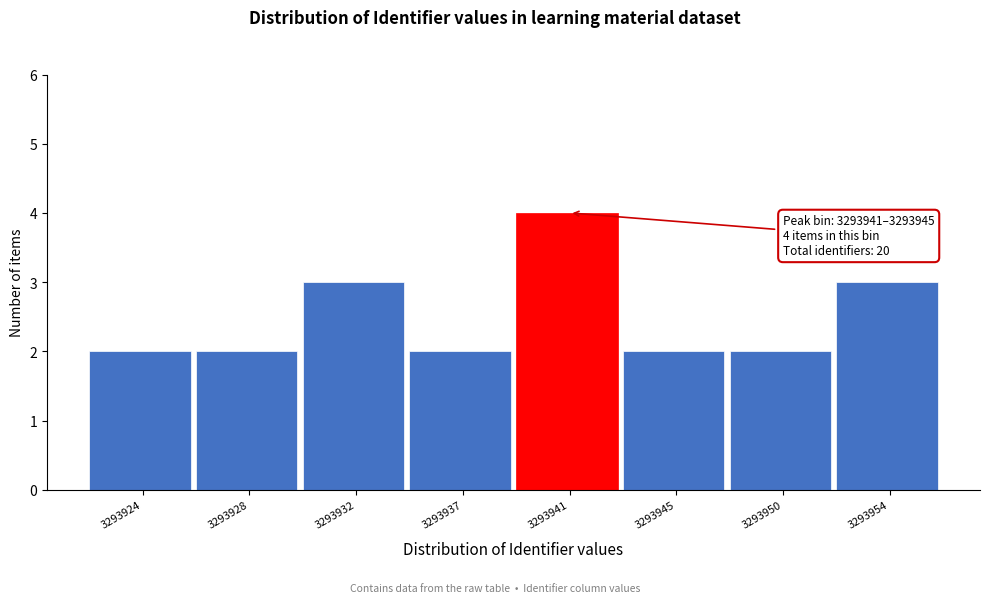

Reading left to right, what are all the values shown in this chart?

2	2	3	2	4	2	2	3